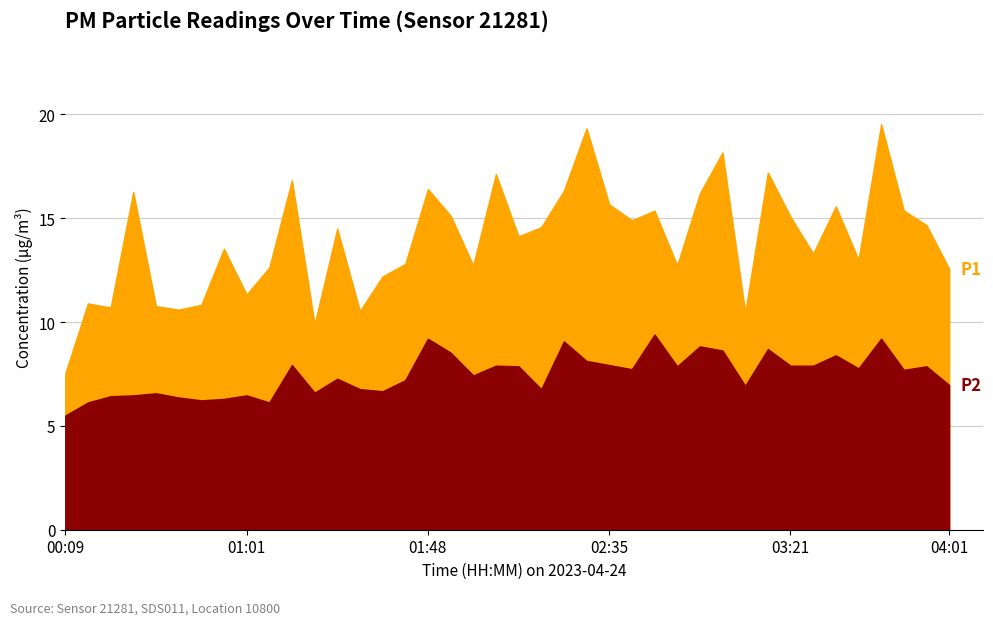

Which series has the largest range (max minus min)?

P1